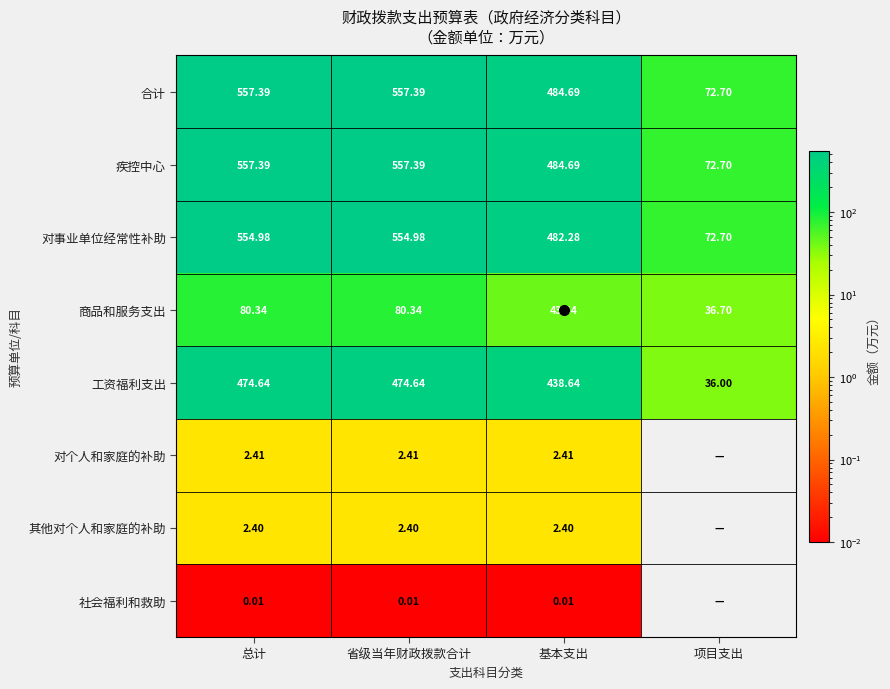

How many categories are shown in the chart?

4